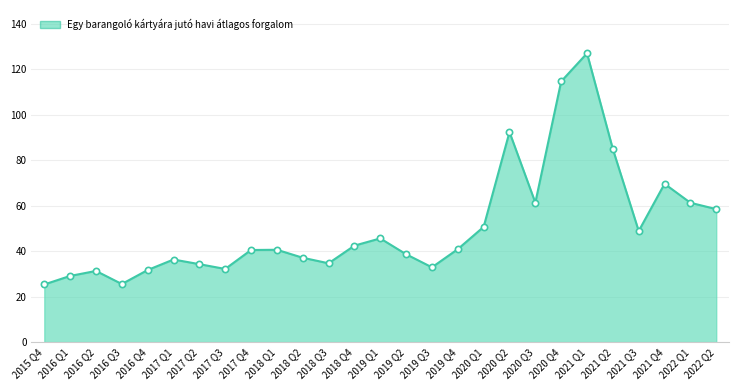

What is the sum of the values at 2020 Q1 and 2016 Q3?

76.2